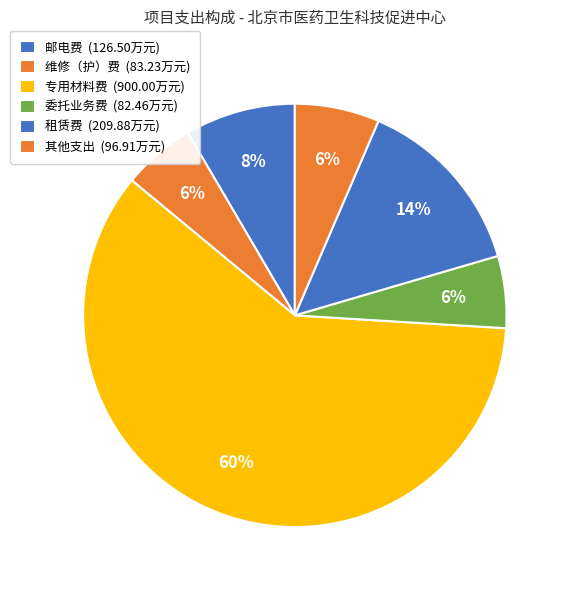

Count the number of slices in the pie.

6